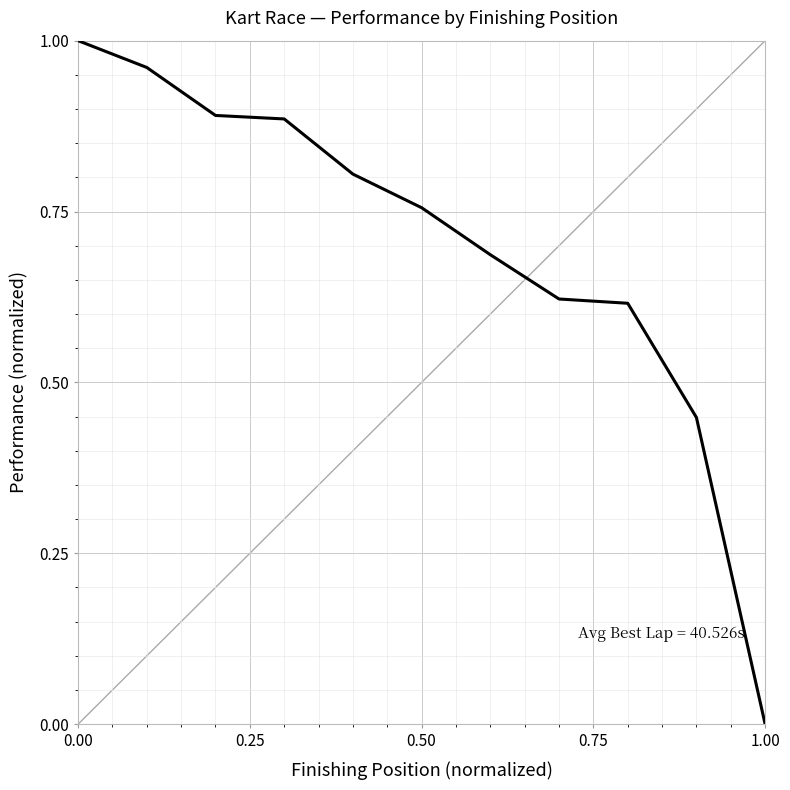

What is the value of the 10th point from the left?

0.4